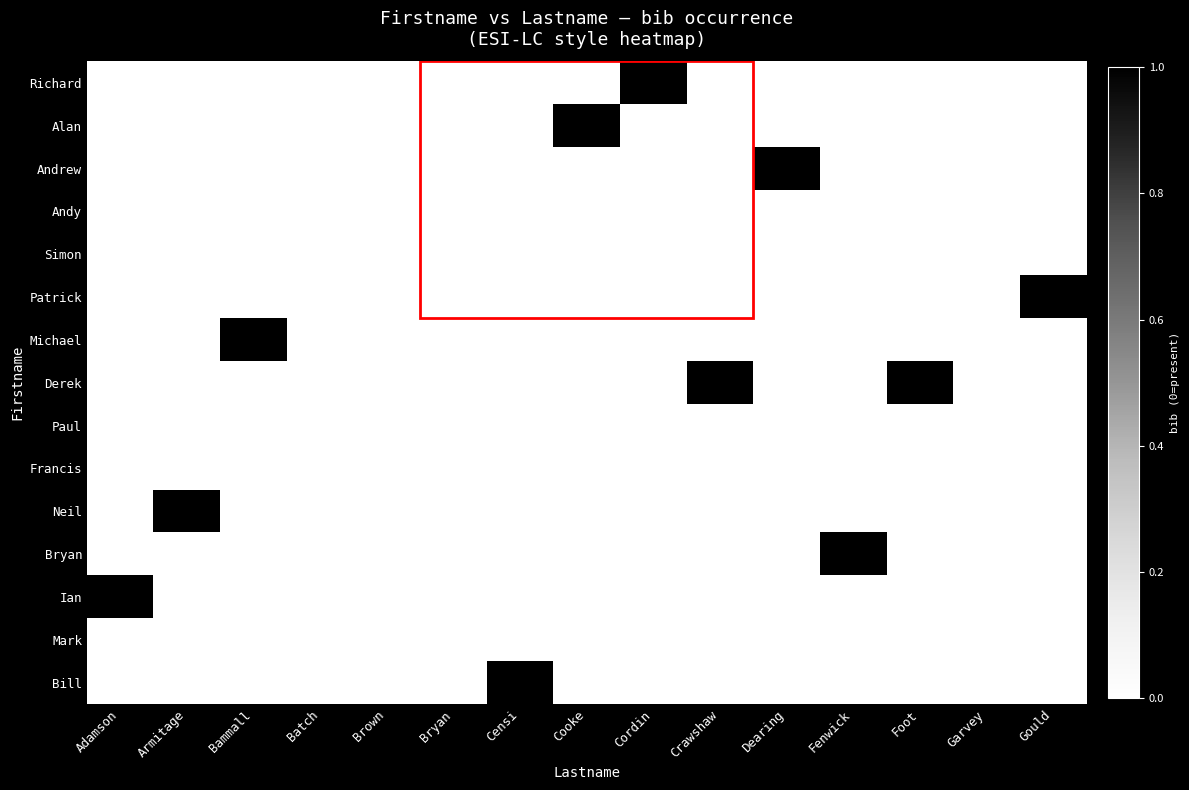

How many distinct data groups are displayed?

15